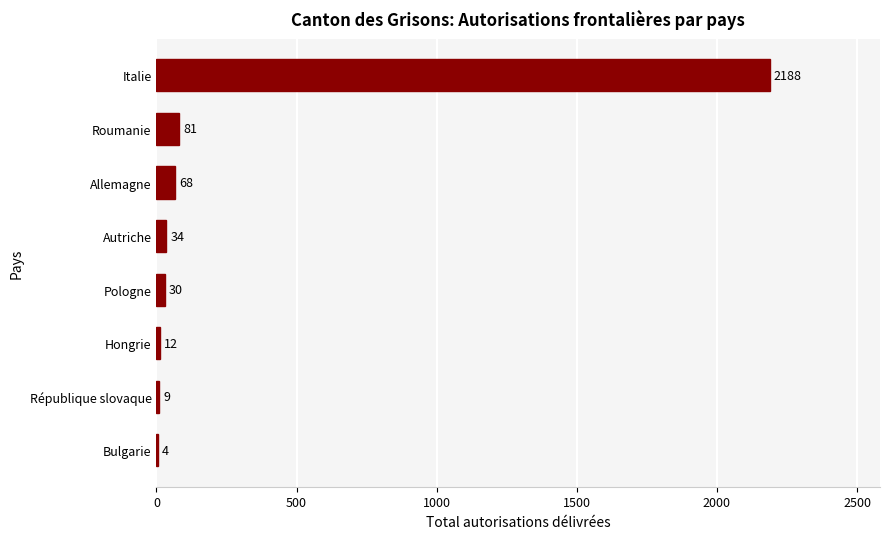

True or false: the data shows 3844 at Italie.

False